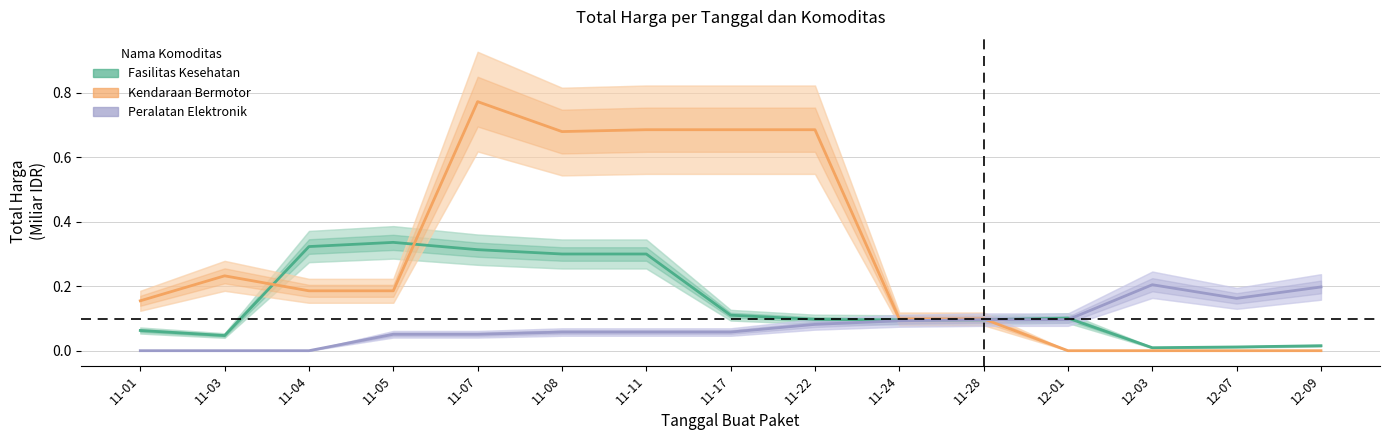

Is it true that Peralatan Elektronik equals -0.1 at 11-04?

False